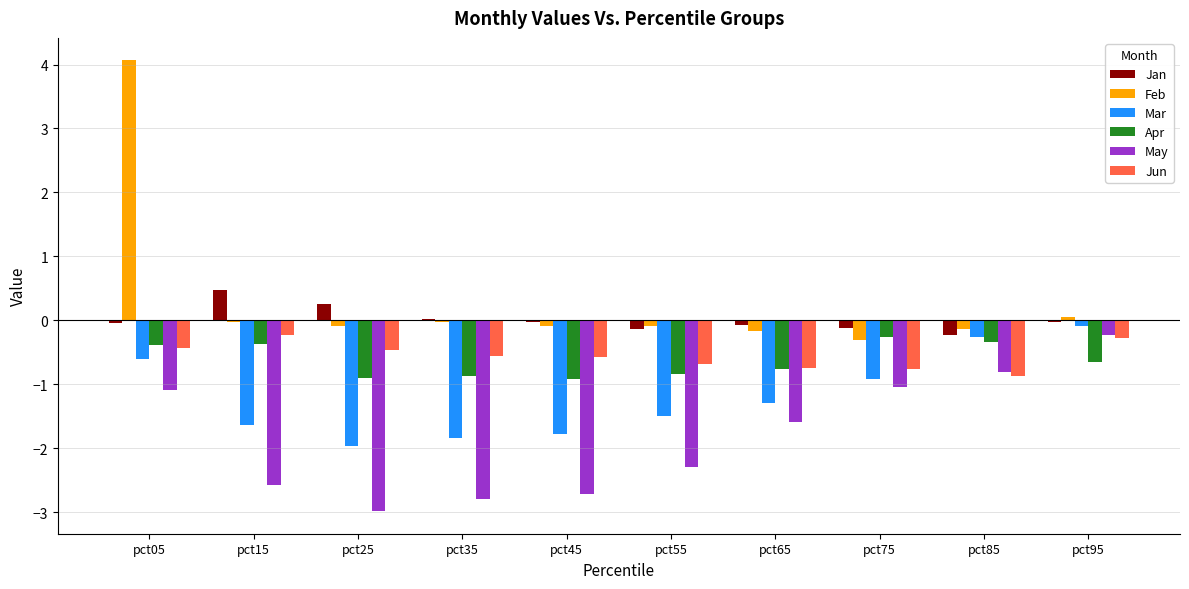

Which label corresponds to the largest value in the chart?

pct05